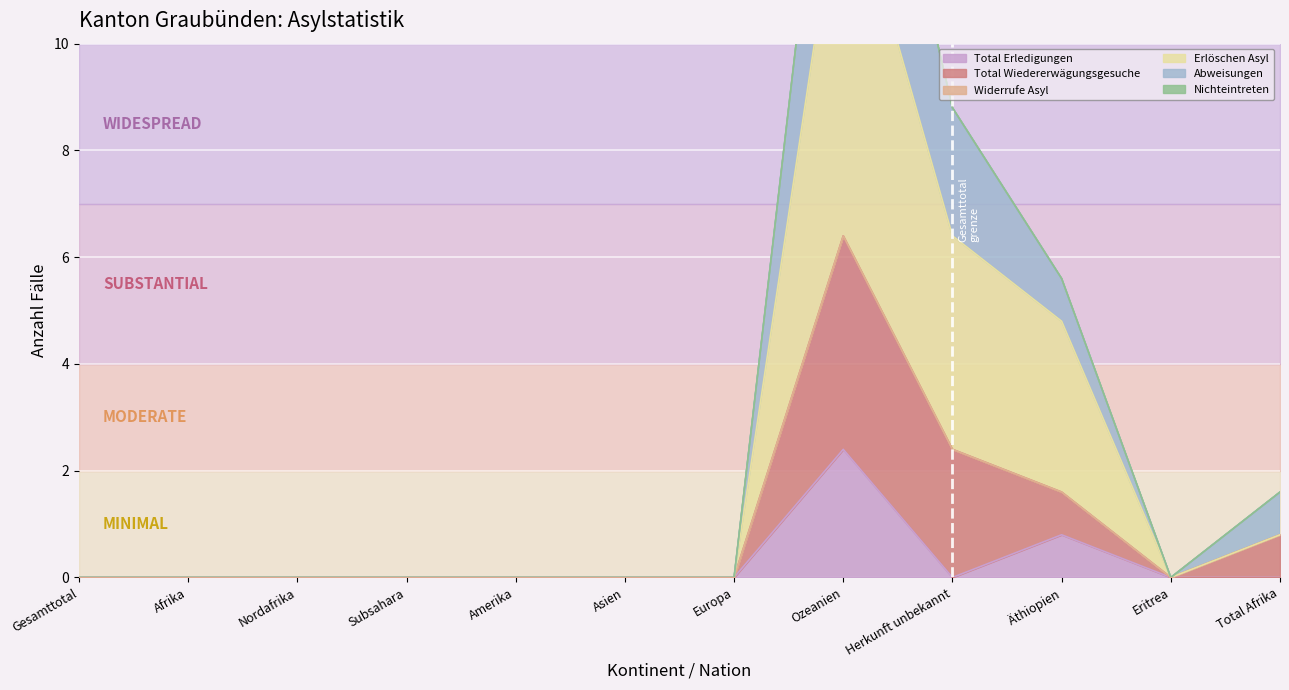

What is the maximum value for Abweisungen?

17.6